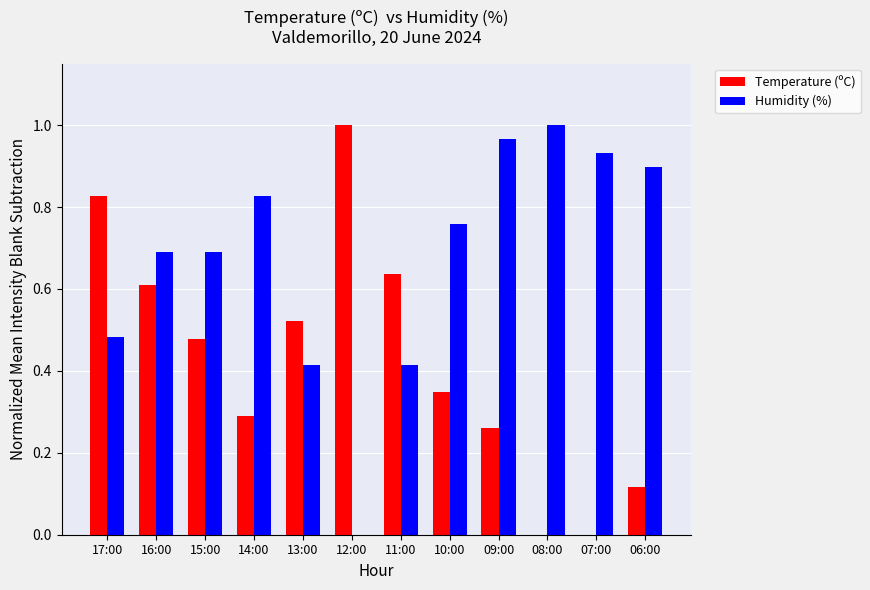

Which series changed the most between 16:00 and 15:00?

Temperature (ºC)